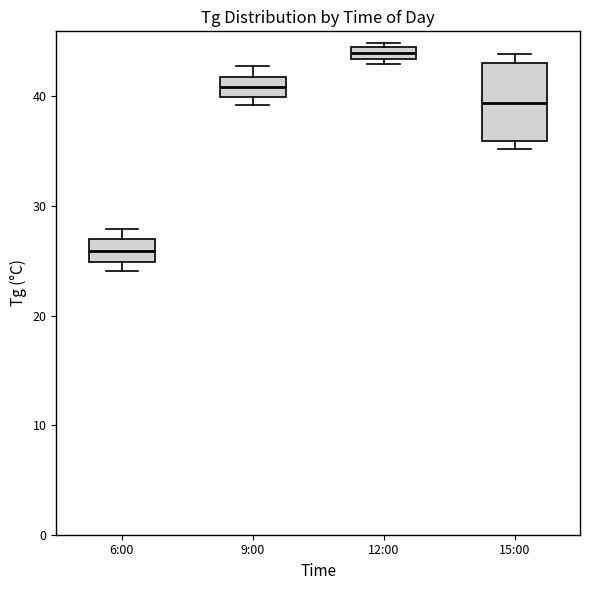

Which box is the tallest, from its lower edge to its upper edge?

15:00